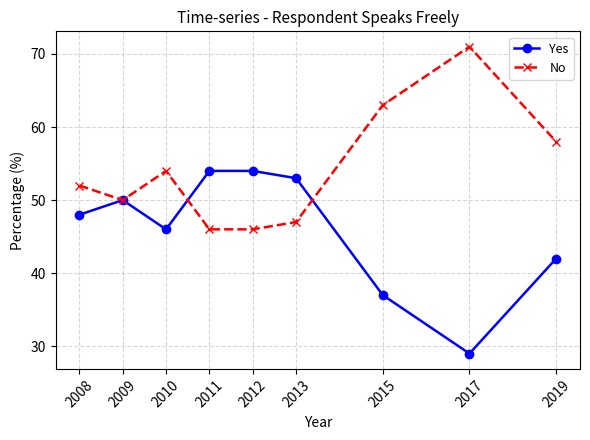

What is the average value of the Yes series?

46